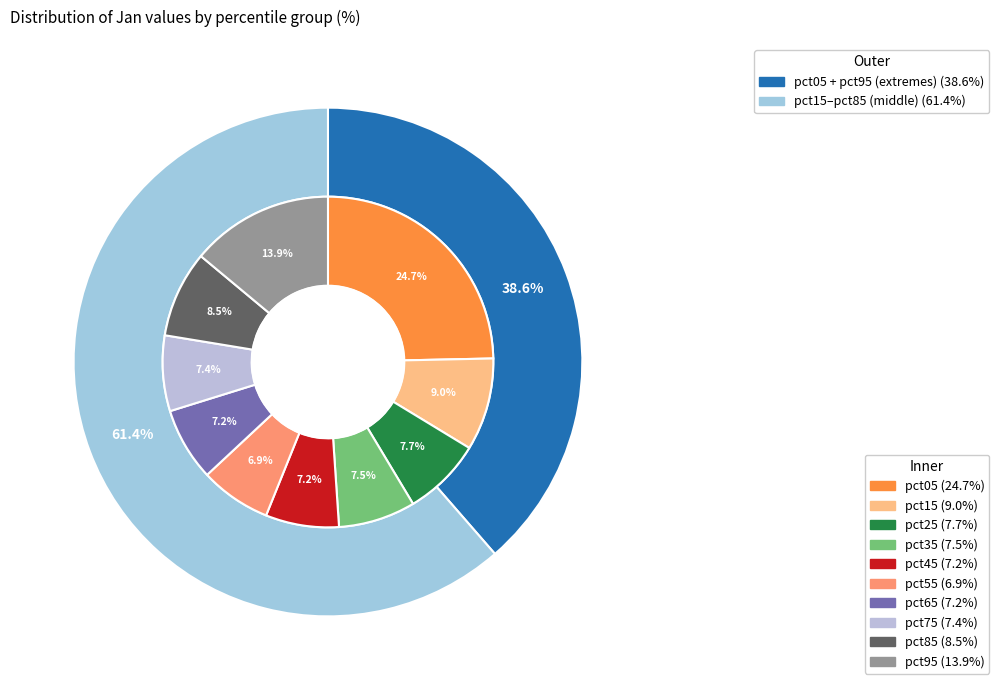

Which category has the smallest portion of the pie?

pct55